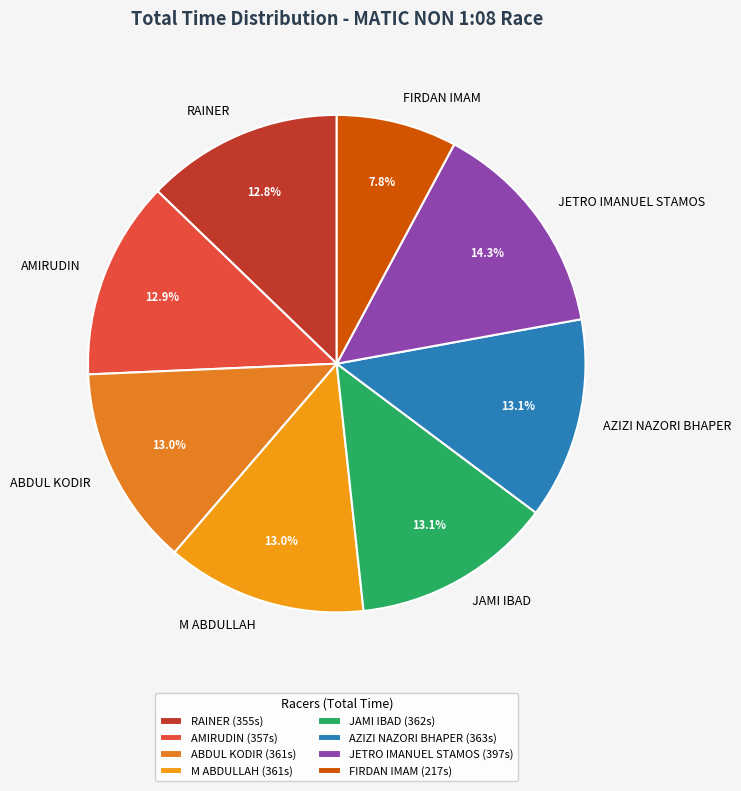

To the nearest percent, what portion does AZIZI NAZORI BHAPER represent?

13%